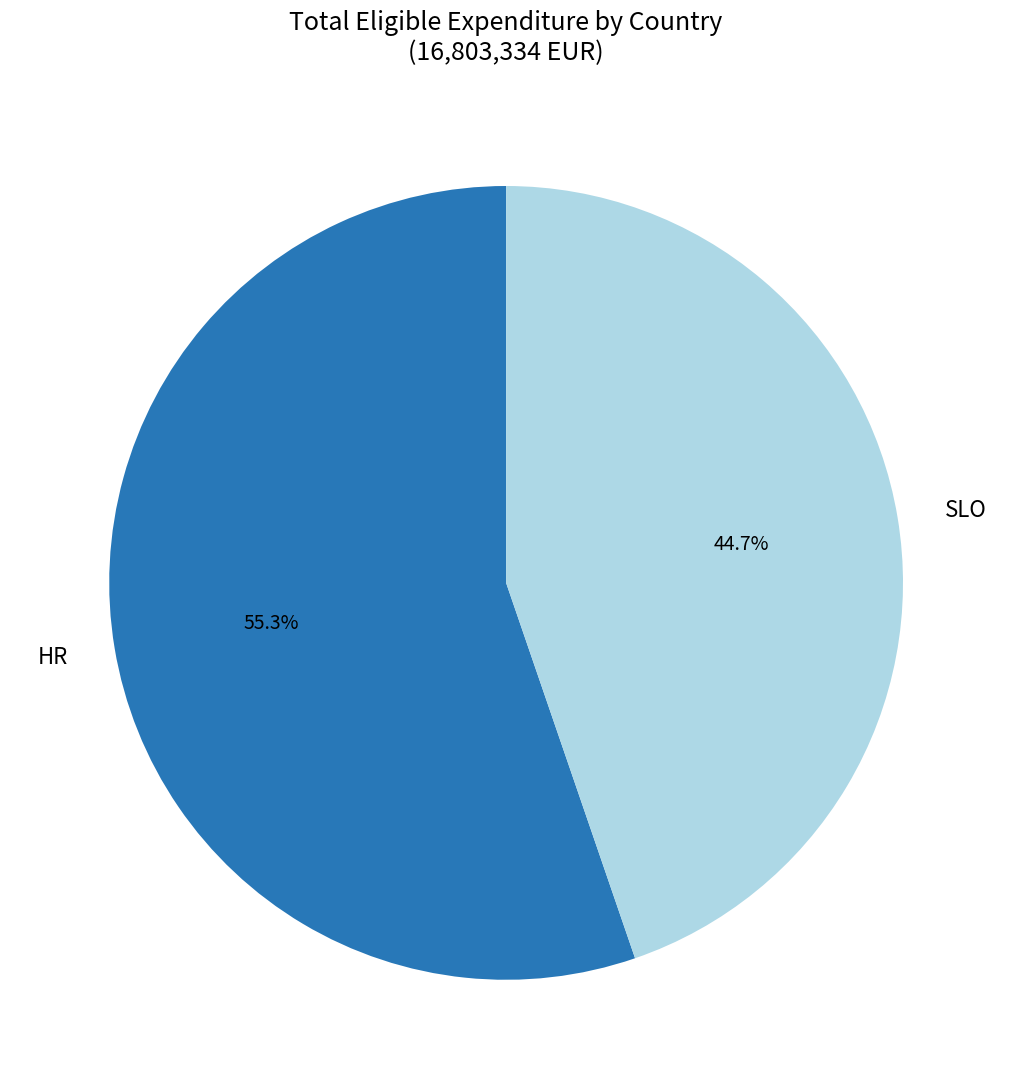

Does any single category account for the majority?

Yes